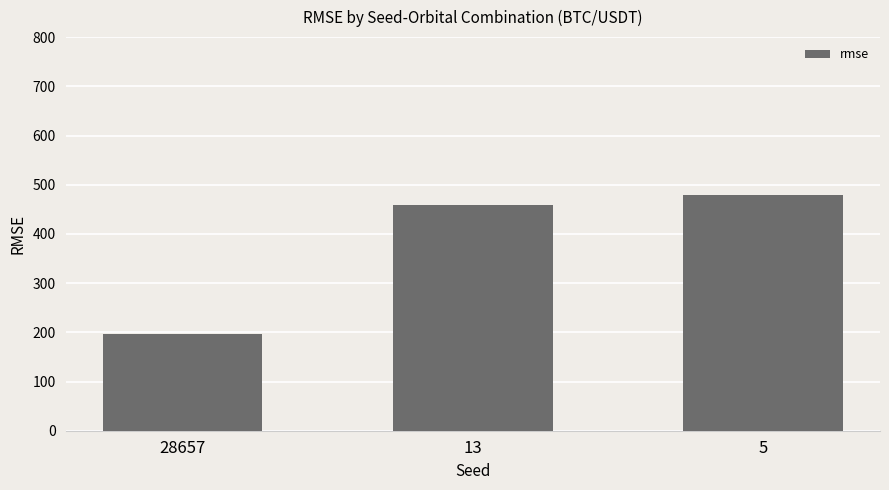

At which label is the value closest to 337?

13